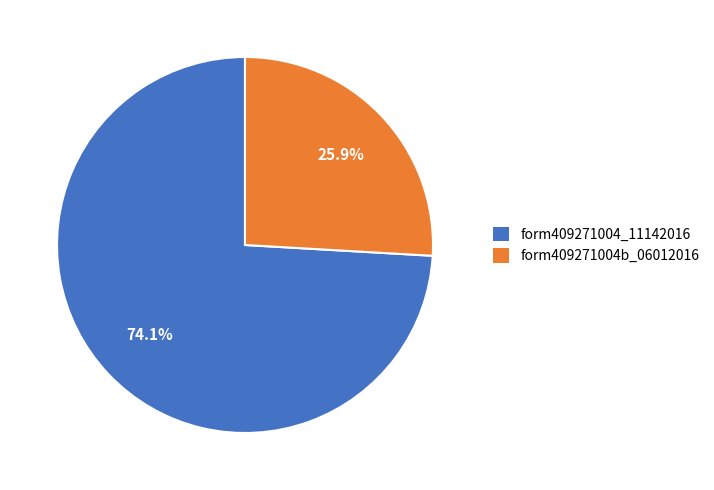

Is there any slice that represents more than half of the pie?

Yes